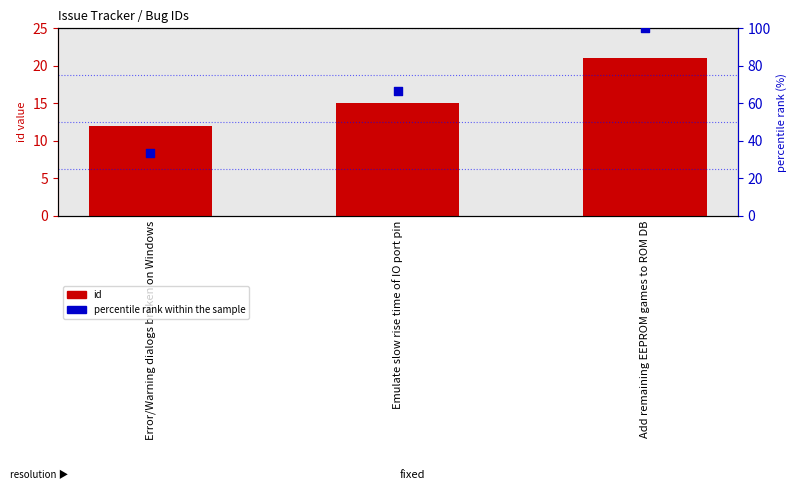

Which series contains the highest Y value?

percentile rank within the sample